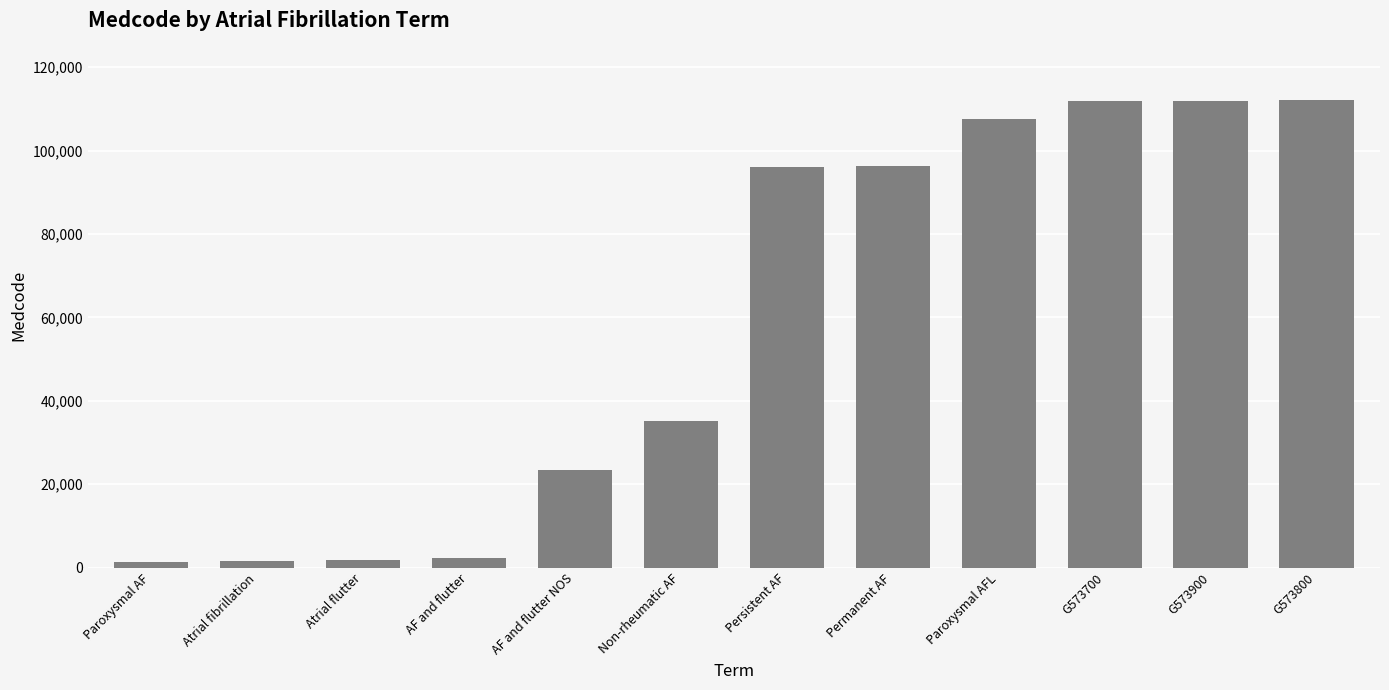

What is the maximum value shown in the chart?

112181